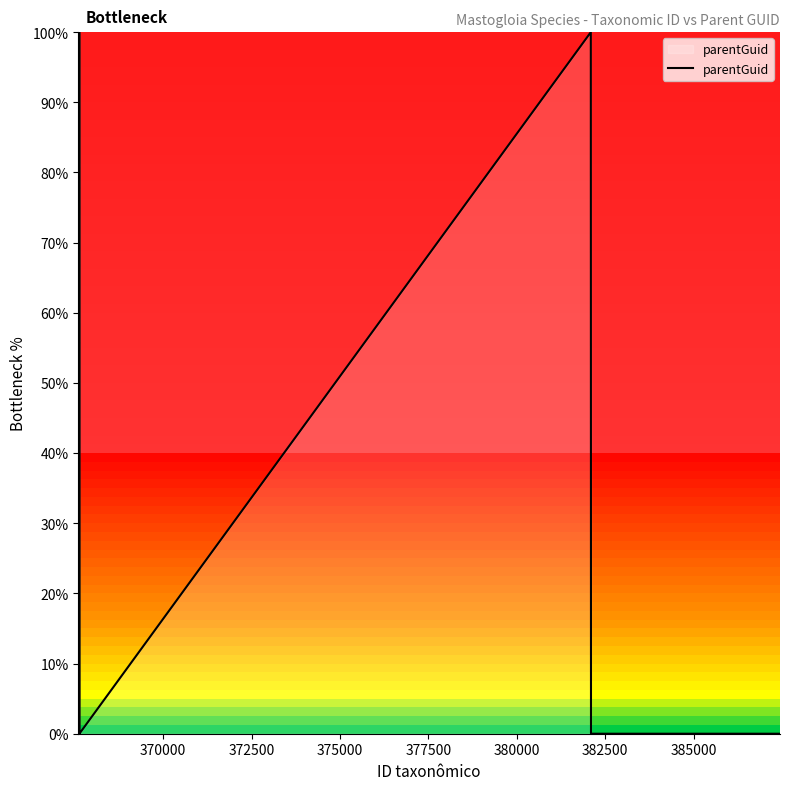

What is the difference between the maximum and minimum values?

100